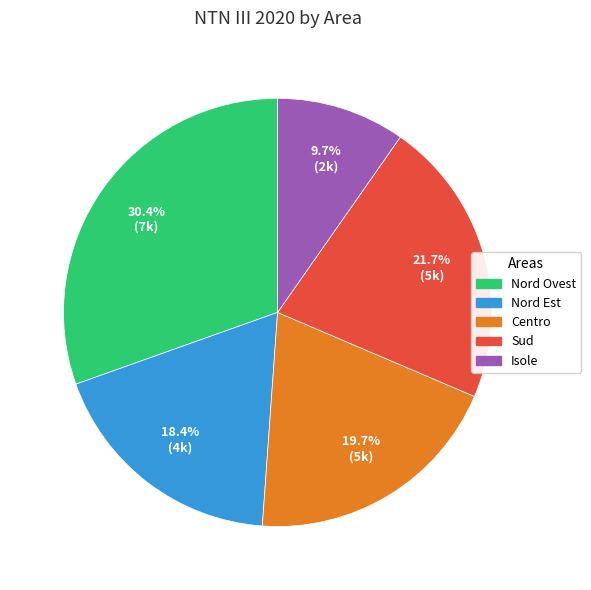

How many slices are in this pie chart?

5